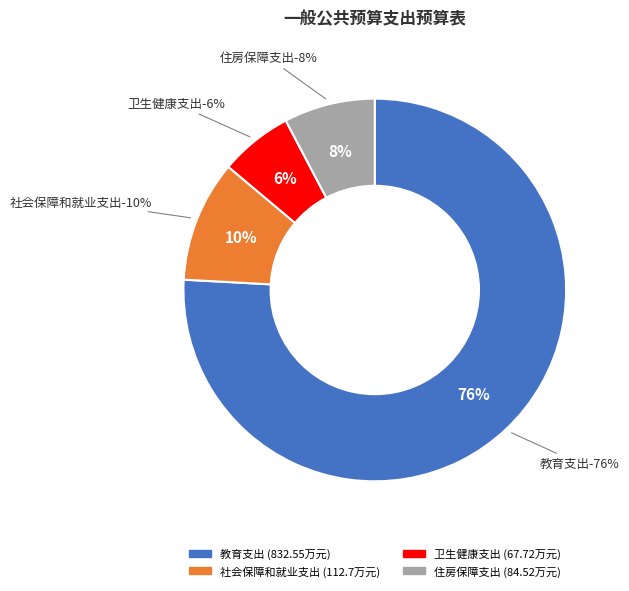

To the nearest percent, what is the average slice percentage?

25%